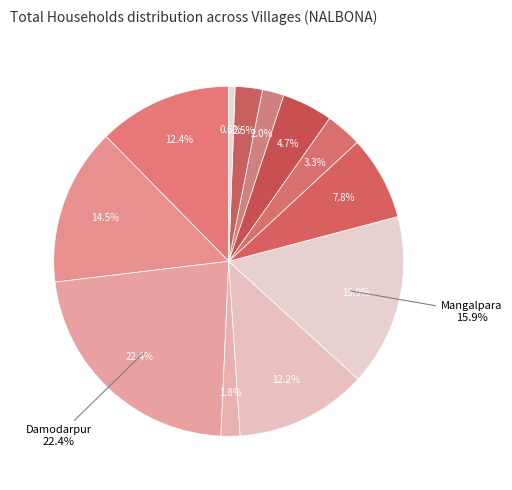

Which has a higher value, Mangalpara or Baranuri?

Mangalpara